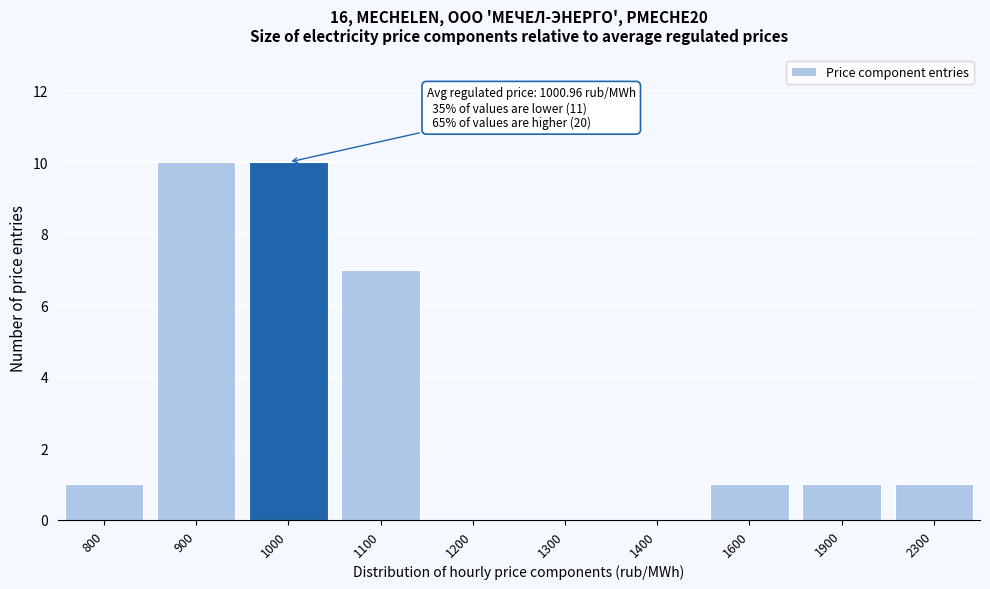

Reading left to right, list all the values displayed in this chart.

800=1	900=10	1000=10	1100=7	1200=0	1300=0	1400=0	1600=1	1900=1	2300=1